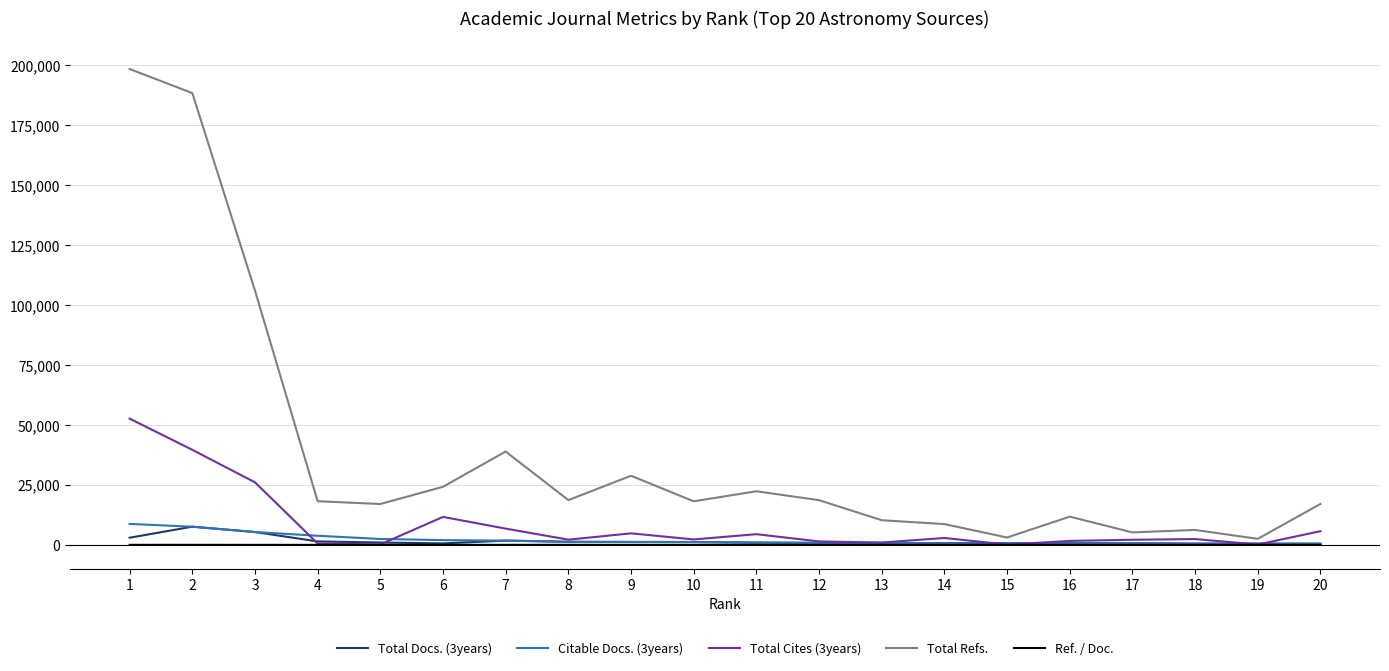

What is the average value of the Total Docs. (3years) series?

1578.7